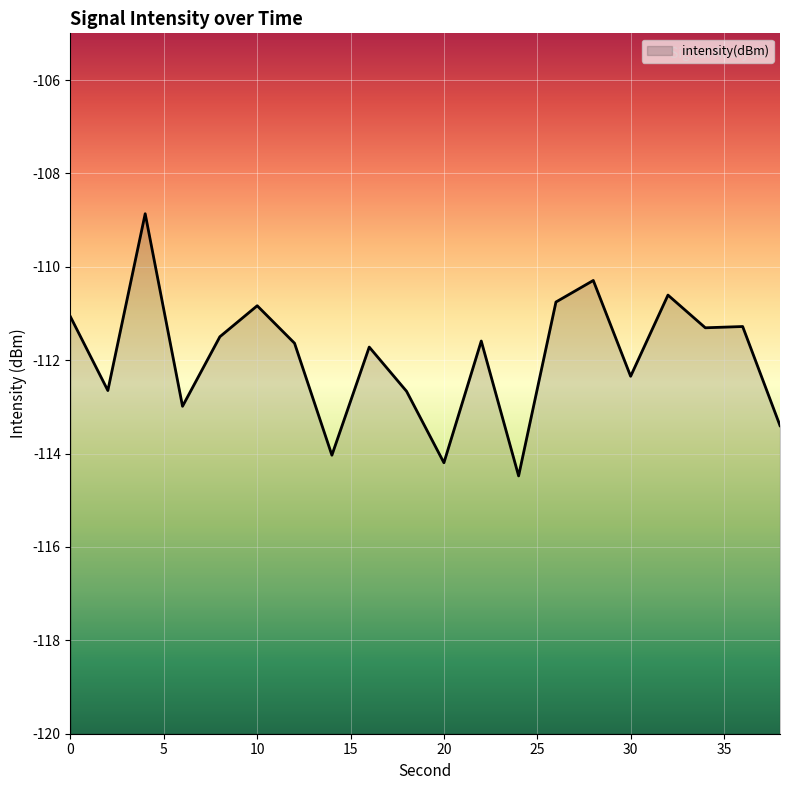

Count the number of categories in the chart.

20